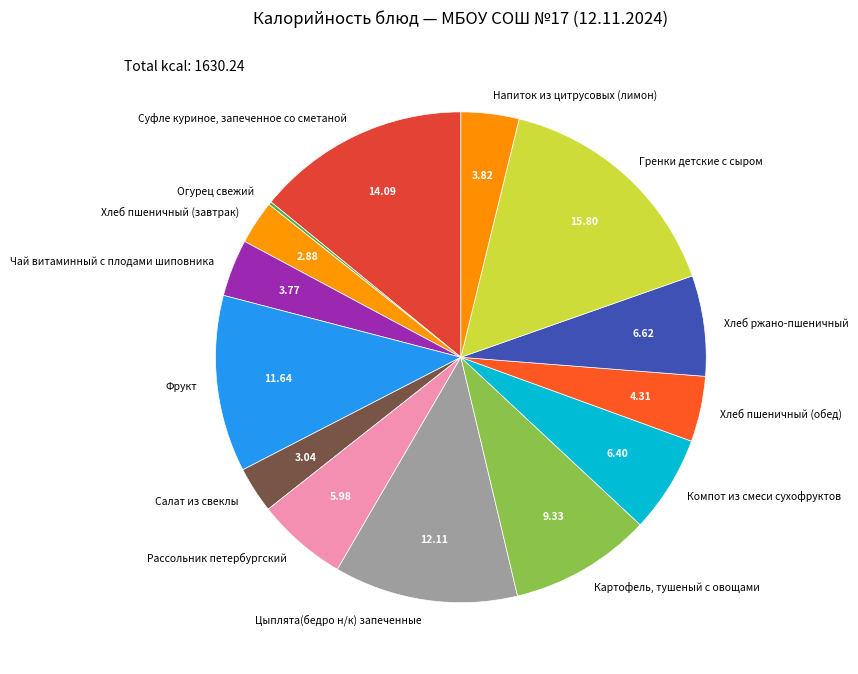

Which category has the biggest portion of the pie?

Гренки детские с сыром